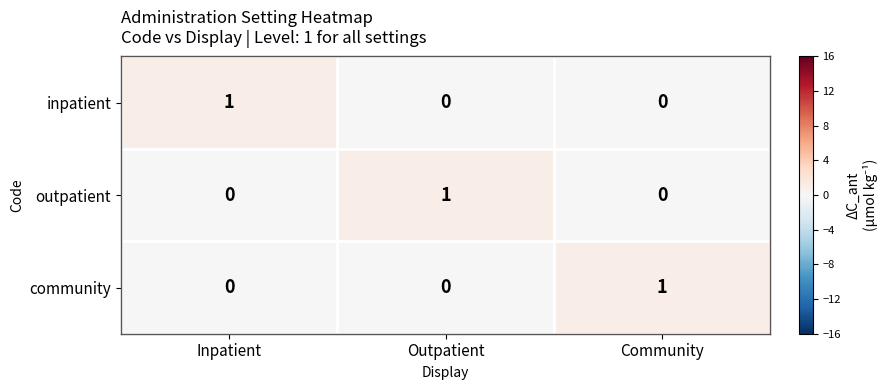

At how many categories does at least one series exceed 0?

3